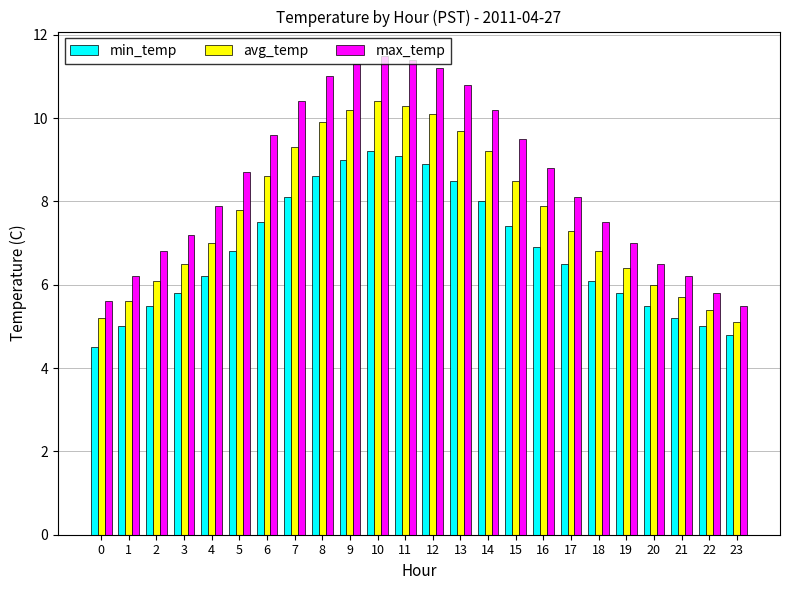

Reading left to right, transcribe all the data shown in this chart.

min_temp: 0=4.5	1=5.0	2=5.5	3=5.8	4=6.2	5=6.8	6=7.5	7=8.1	8=8.6	9=9.0	10=9.2	11=9.1	12=8.9	13=8.5	14=8.0	15=7.4	16=6.9	17=6.5	18=6.1	19=5.8	20=5.5	21=5.2	22=5.0	23=4.8
avg_temp: 0=5.2	1=5.6	2=6.1	3=6.5	4=7.0	5=7.8	6=8.6	7=9.3	8=9.9	9=10.2	10=10.4	11=10.3	12=10.1	13=9.7	14=9.2	15=8.5	16=7.9	17=7.3	18=6.8	19=6.4	20=6.0	21=5.7	22=5.4	23=5.1
max_temp: 0=5.6	1=6.2	2=6.8	3=7.2	4=7.9	5=8.7	6=9.6	7=10.4	8=11.0	9=11.3	10=11.5	11=11.4	12=11.2	13=10.8	14=10.2	15=9.5	16=8.8	17=8.1	18=7.5	19=7.0	20=6.5	21=6.2	22=5.8	23=5.5